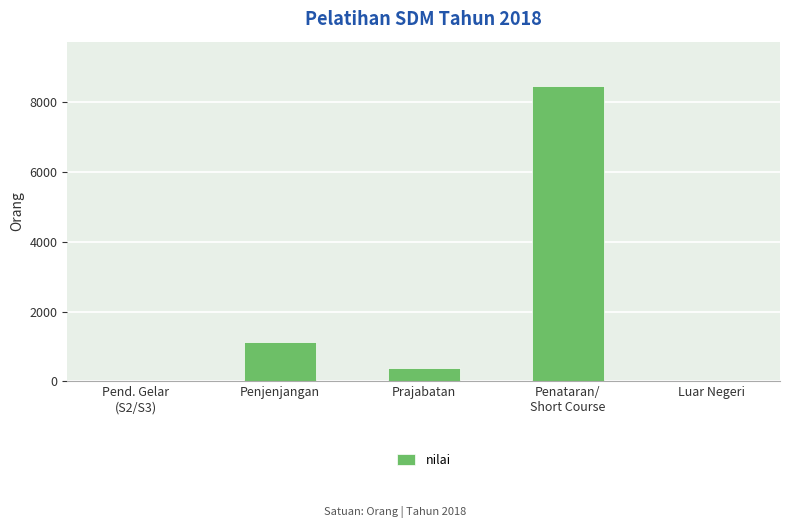

Where does the data first go above 383?

Penjenjangan